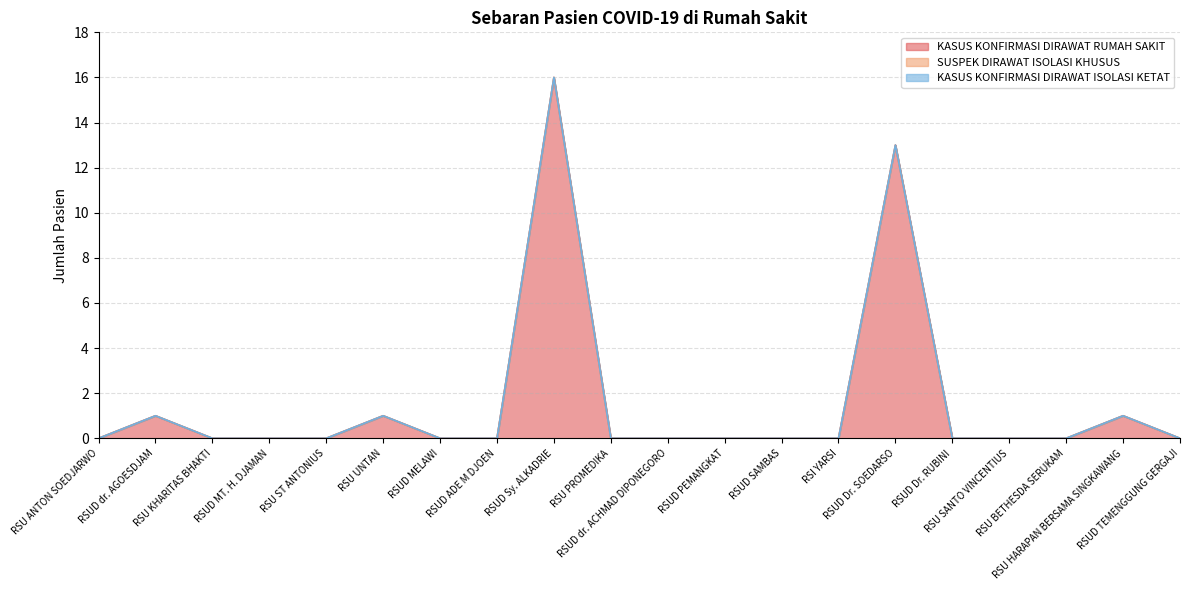

What position from the left is RSUD SAMBAS?

13